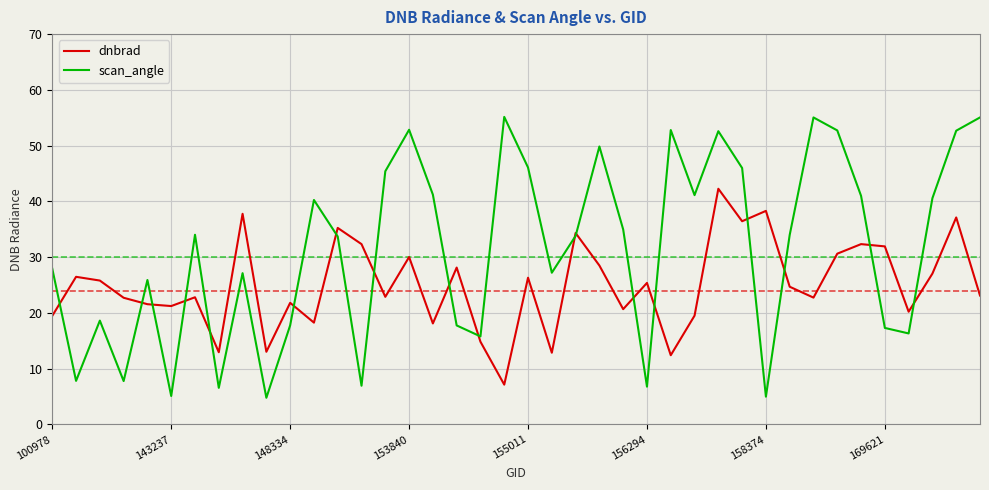

Which series has the widest spread of values?

scan_angle